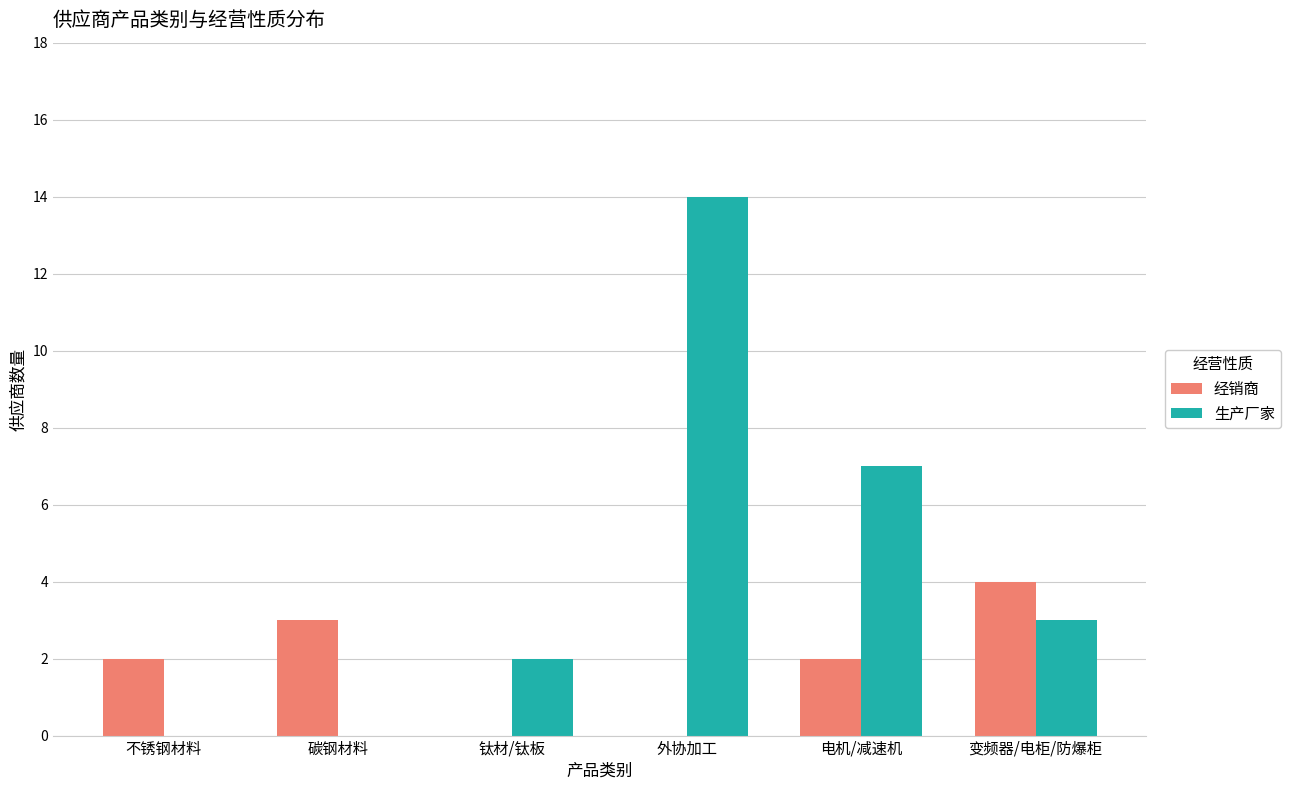

What is the highest value of the 经销商 series?

4